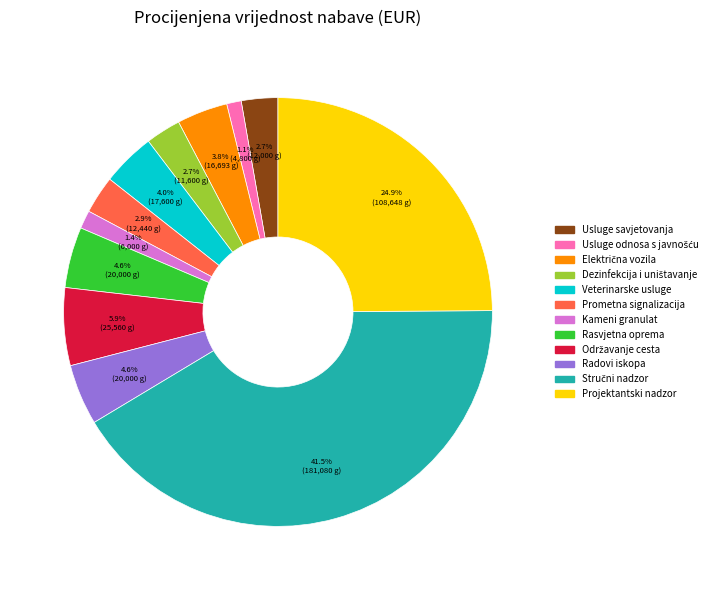

Does any single category account for the majority?

No